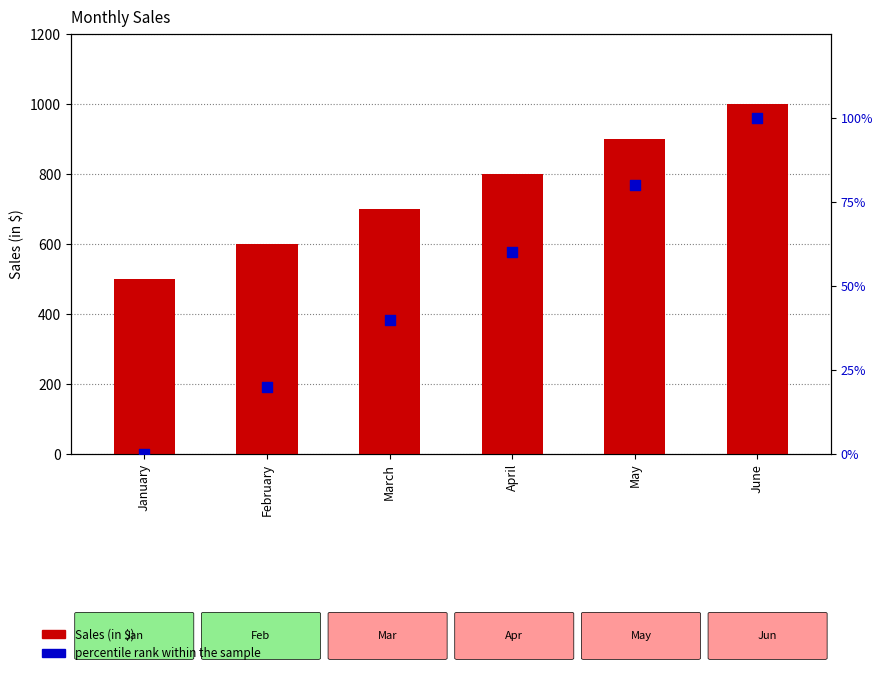

Which series has the widest spread of Y values?

Sales (in $)